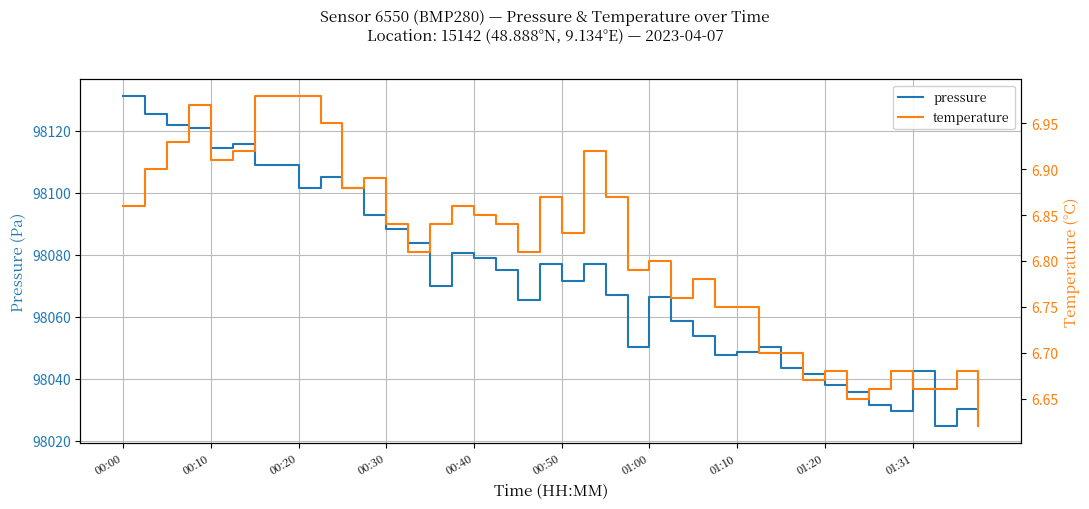

What is the value of the temperature point at the 35th from the left?

6.7